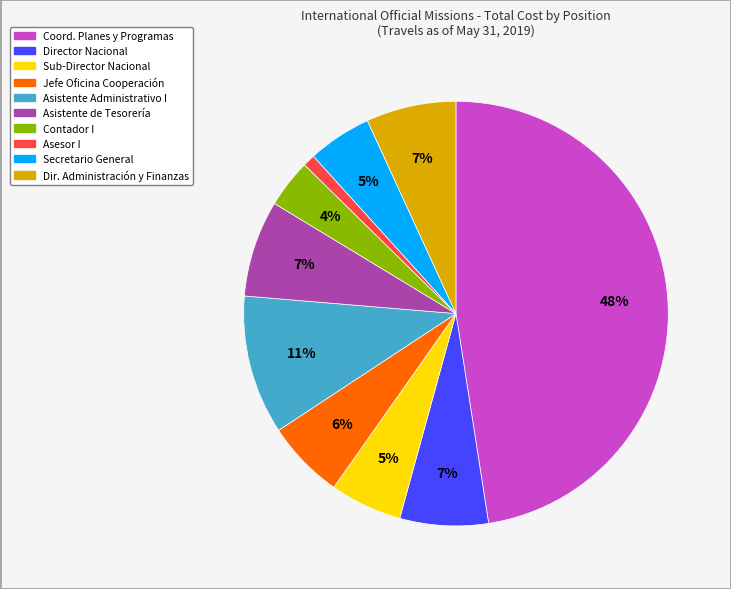

Does any single category account for the majority?

No